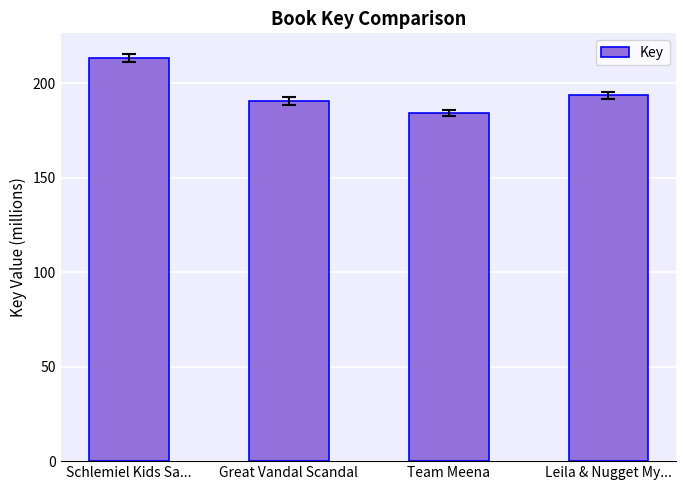

How many data points are above 193?

2